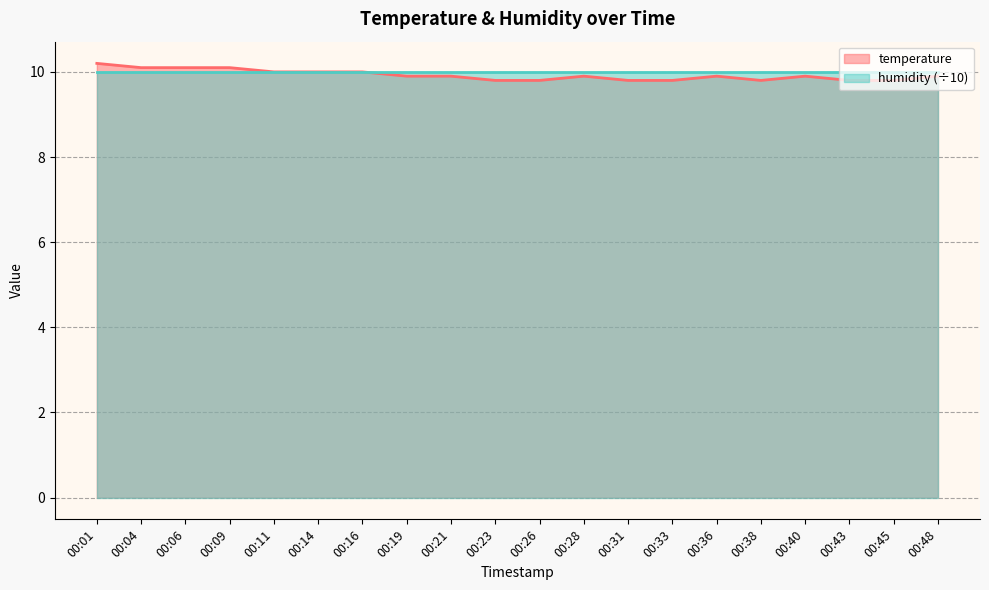

Rank the categories by value from lowest to highest.

00:23, 00:26, 00:31, 00:33, 00:38, 00:43, 00:45, 00:19, 00:21, 00:28, 00:36, 00:40, 00:48, 00:11, 00:14, 00:16, 00:04, 00:06, 00:09, 00:01